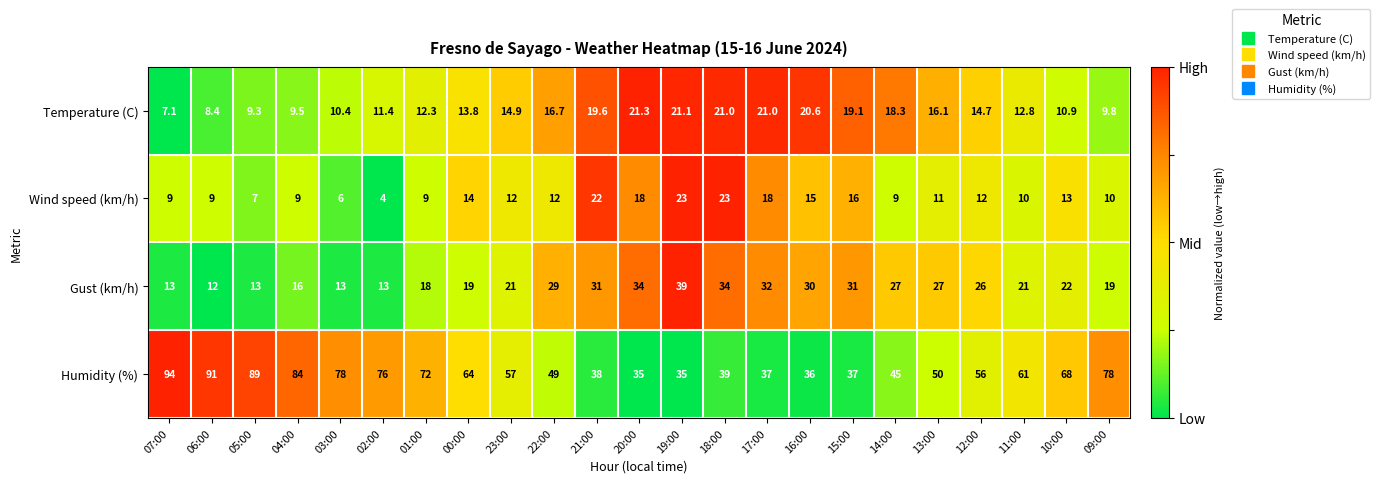

What value does the Wind speed (km/h) series have at 03:00?

6.0